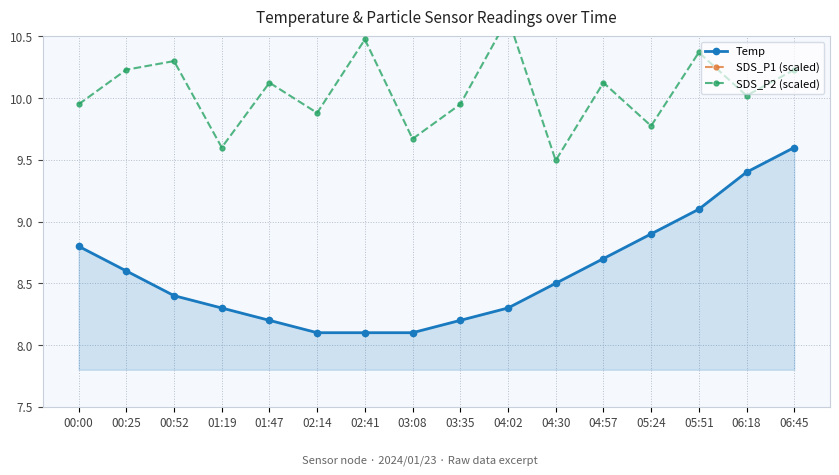

What is the sum of all SDS_P2 (scaled) values?

160.8